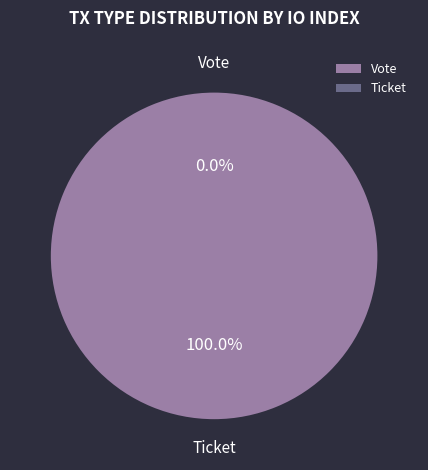

To the nearest percent, what is the combined percentage of Ticket and Vote?

100%